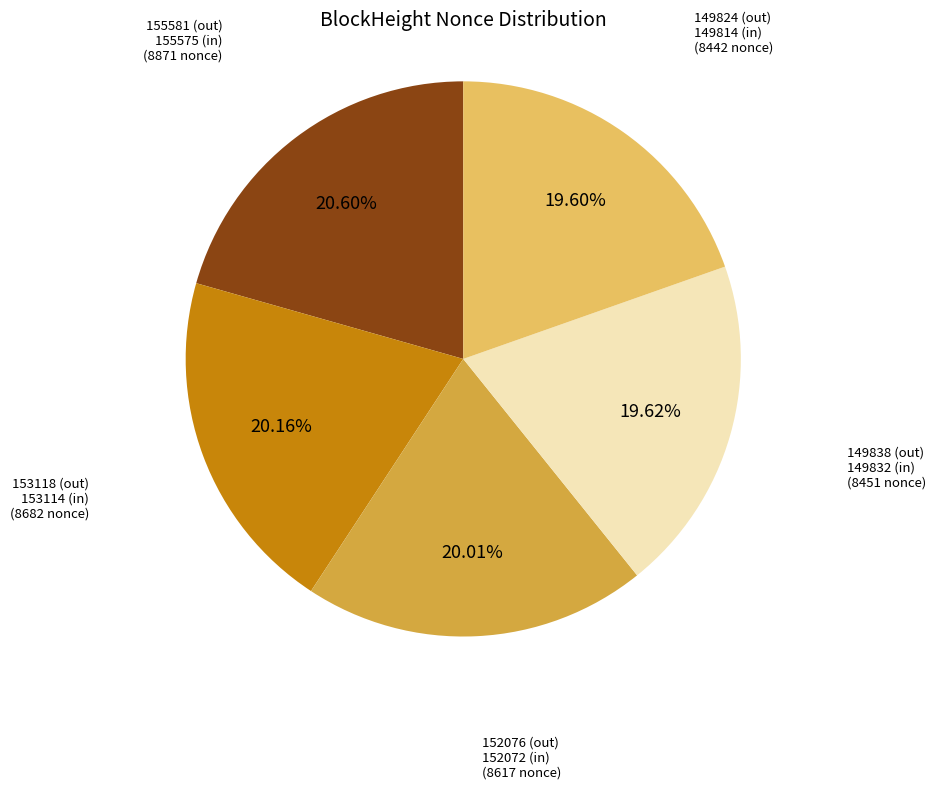

To the nearest percent, what is the difference between the largest and smallest slice percentages?

1%